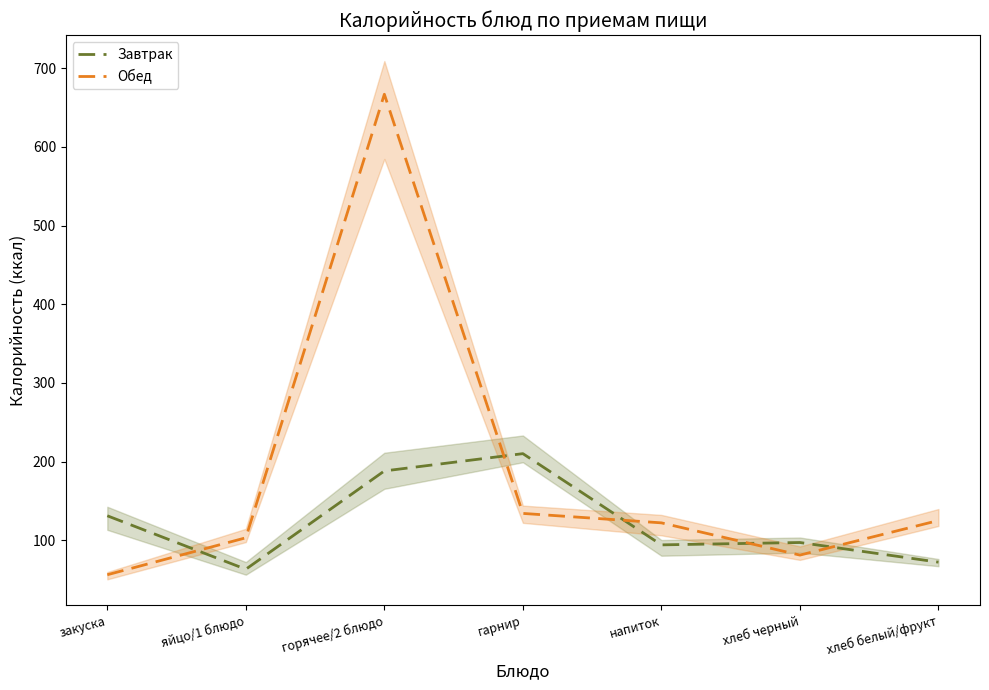

How many lines are shown in the chart?

2